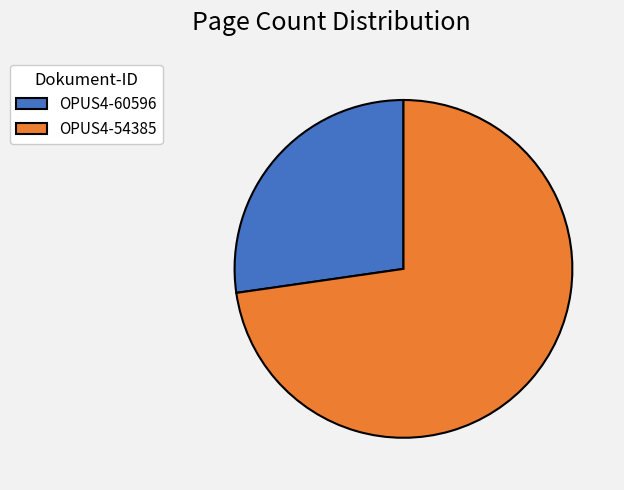

What is the majority slice?

OPUS4-54385